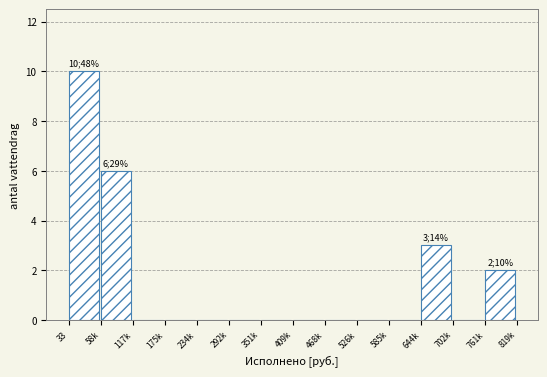

Reading left to right, list all the values displayed in this chart.

33=10	58k=6	117k=0	175k=0	234k=0	292k=0	351k=0	409k=0	468k=0	526k=0	585k=0	644k=3	702k=0	761k=2